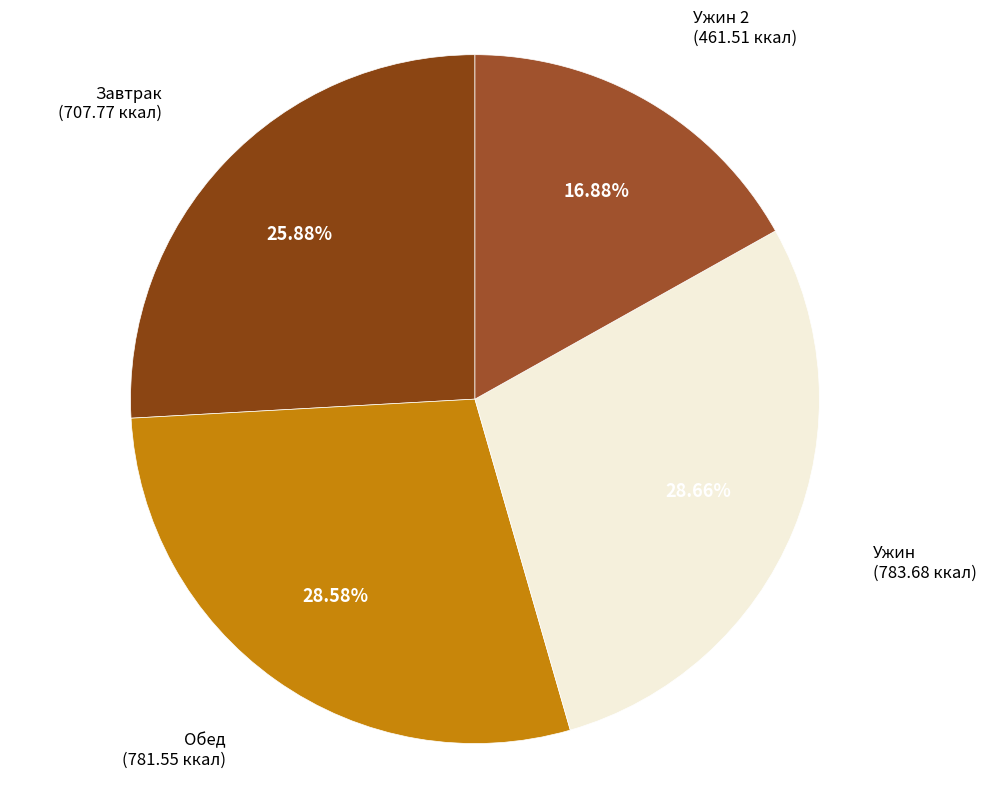

What is the ratio of the value at Ужин to the value at Ужин 2?

1.7